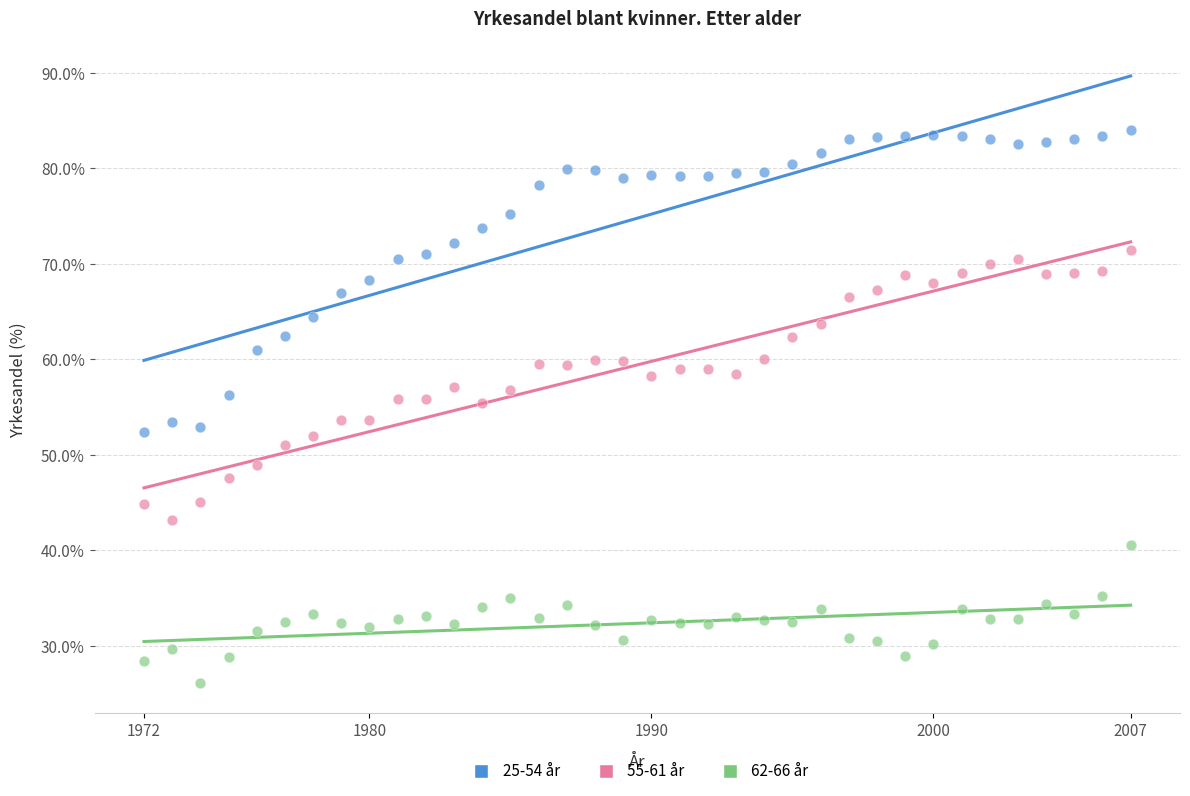

Which series reaches the minimum Y coordinate?

62-66 år